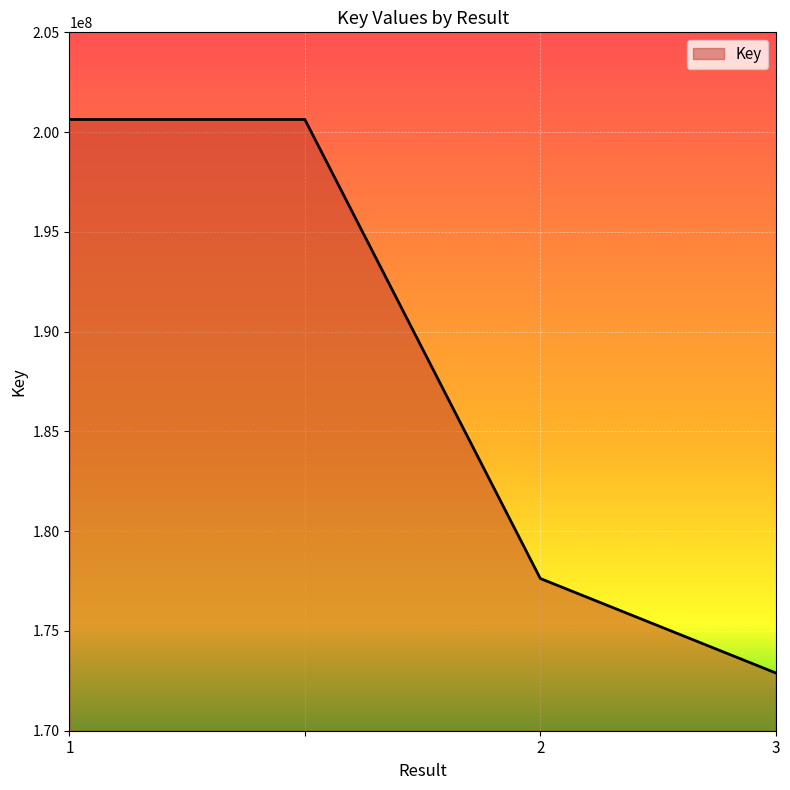

How many lines are shown in the chart?

1